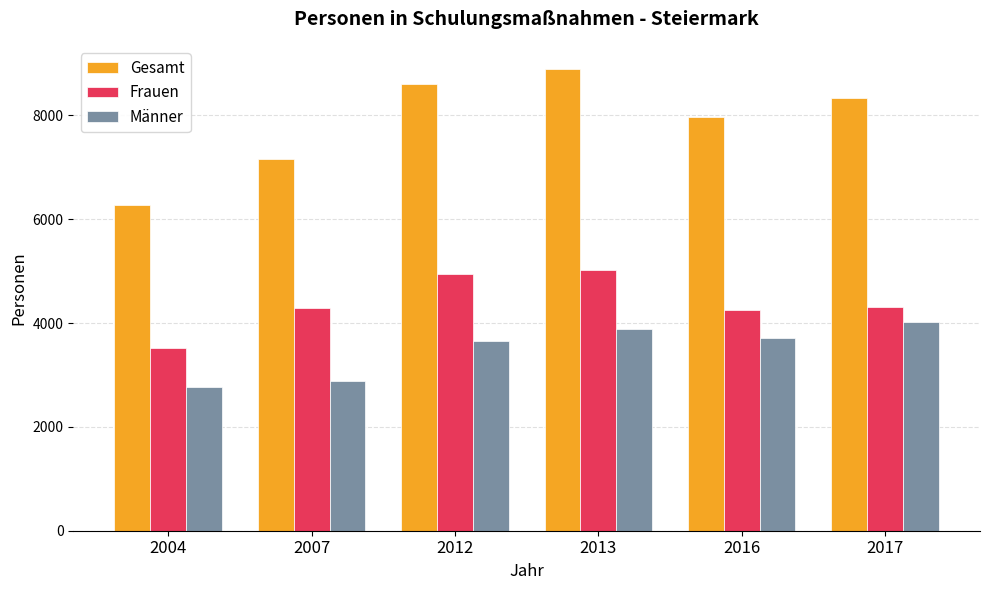

Which label corresponds to the largest value in the chart?

2013